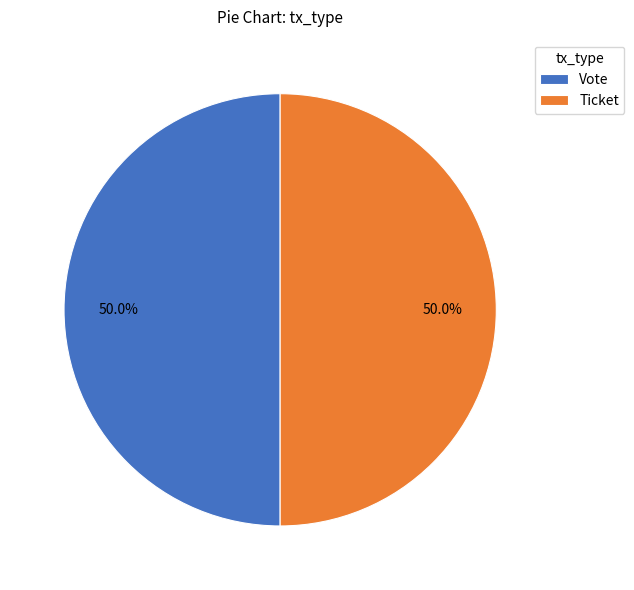

How much of the chart is everything except Vote?

50.0%